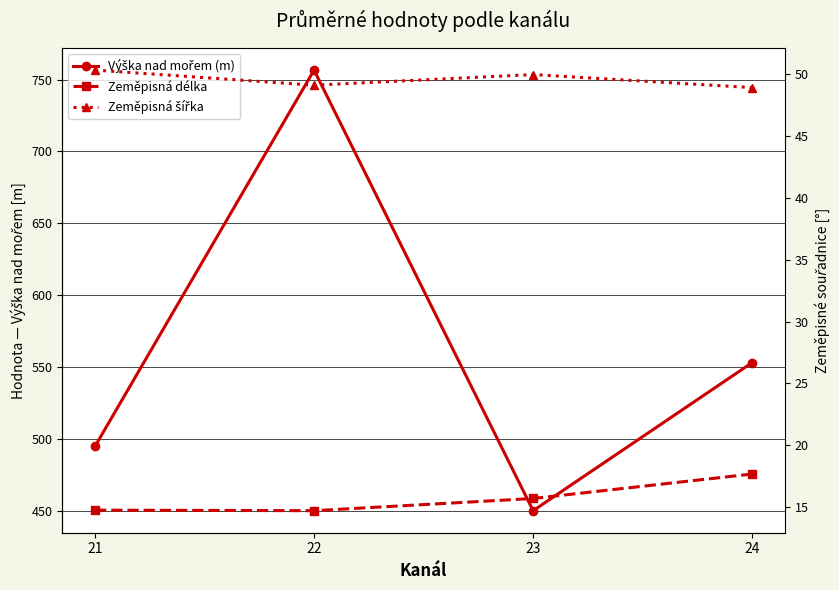

What is the difference between the second highest and second lowest values in the Zeměpisná délka series?

0.9